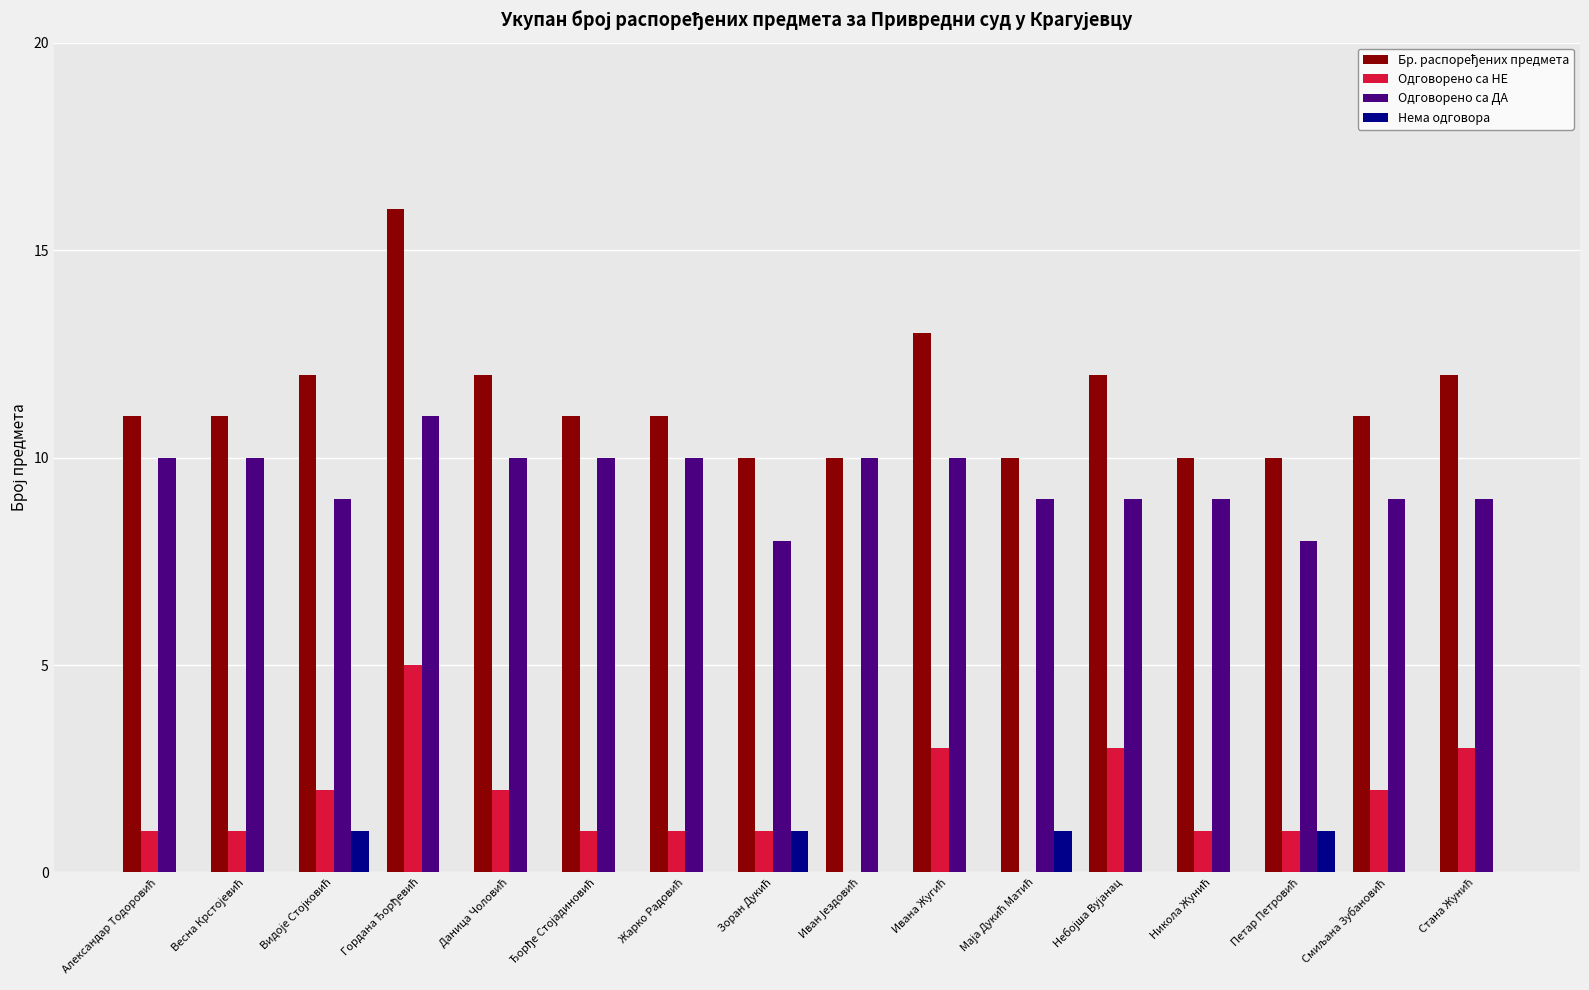

What is the sum of all Нема одговора values?

4